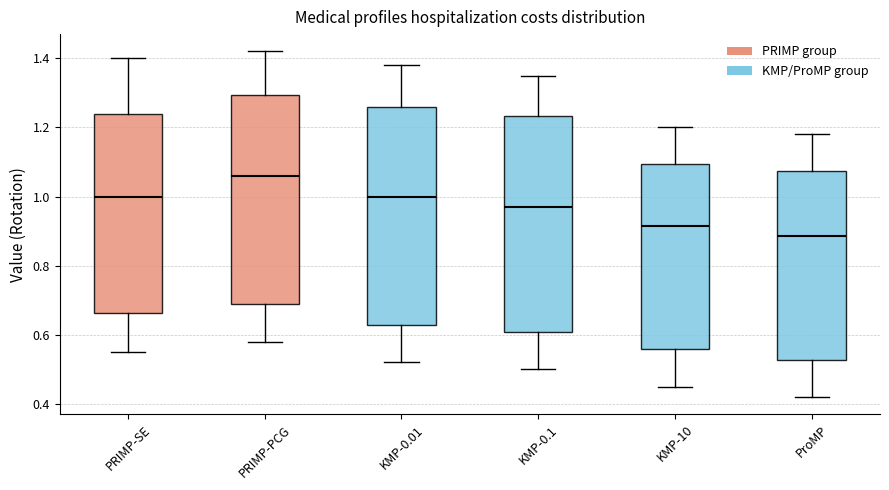

Reading left to right, transcribe this box plot: for each box, give where its median line is, the range the box spans, and where its two whiskers end, as read against the y-axis. The values are not printed on the chart, so give them approximately, as read against the axis.

PRIMP-SE: median 1.00, box 0.66 to 1.24, whiskers 0.56 to 1.40
PRIMP-PCG: median 1.06, box 0.70 to 1.30, whiskers 0.58 to 1.42
KMP-0.01: median 1.00, box 0.62 to 1.26, whiskers 0.52 to 1.38
KMP-0.1: median 0.98, box 0.60 to 1.24, whiskers 0.50 to 1.36
KMP-10: median 0.92, box 0.56 to 1.10, whiskers 0.46 to 1.20
ProMP: median 0.88, box 0.52 to 1.08, whiskers 0.42 to 1.18